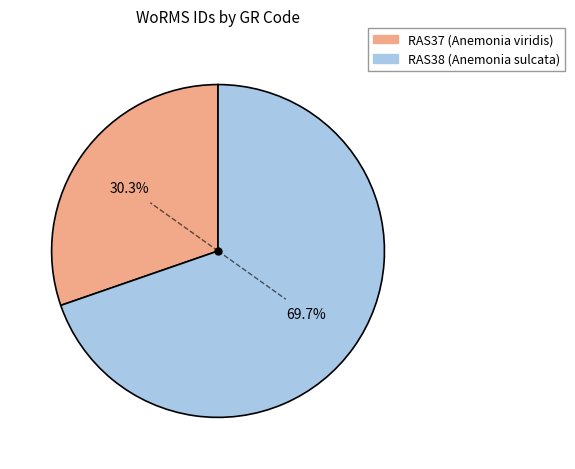

How many segments does this pie chart have?

2